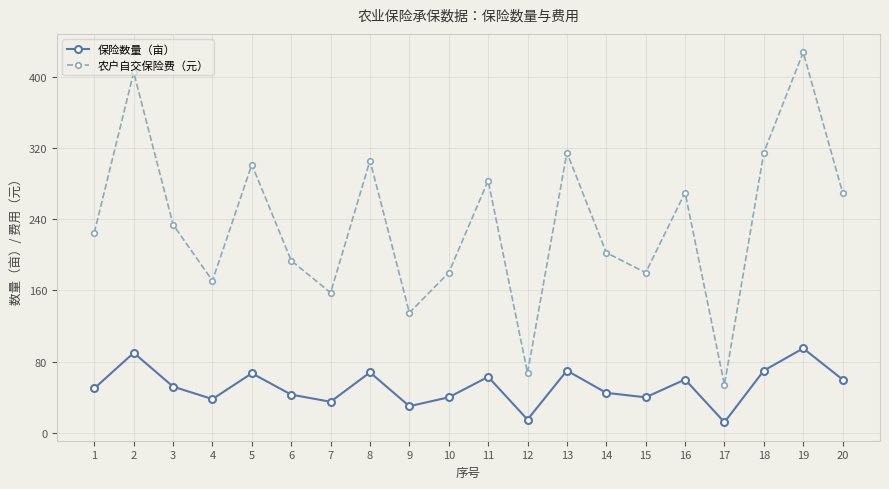

What is the sum of all 保险数量（亩） values?

1043.0